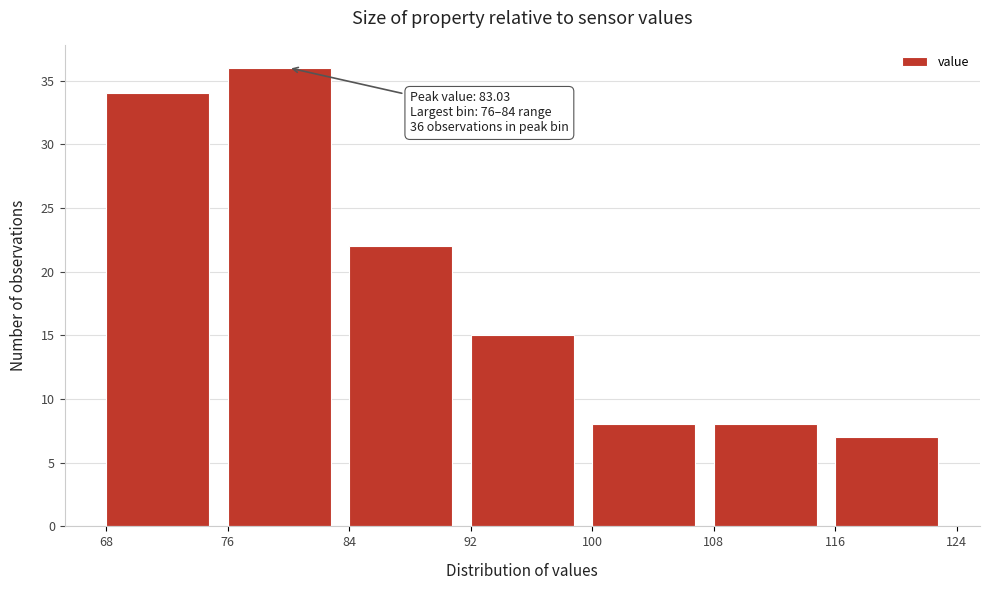

Which range on the x-axis has the tallest bar?

76 to 84